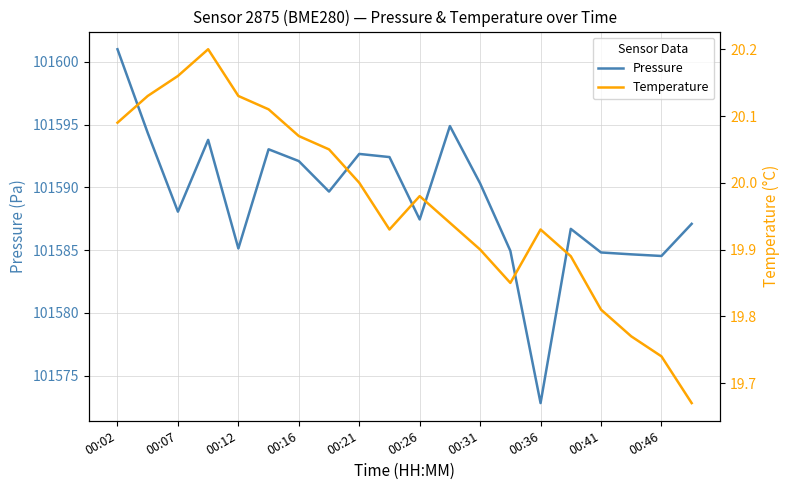

What is the minimum value for Pressure?

101572.8